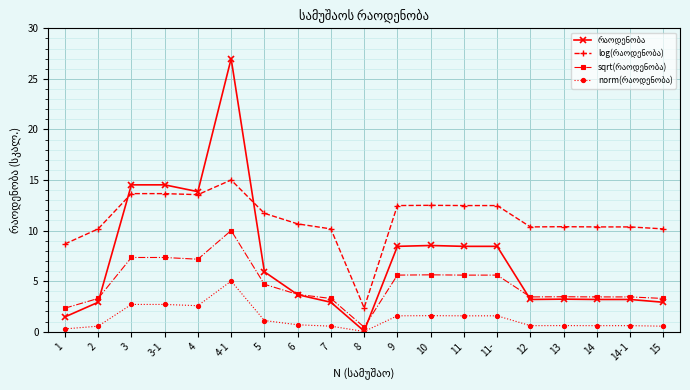

At which category is the sum across all series the highest?

4-1